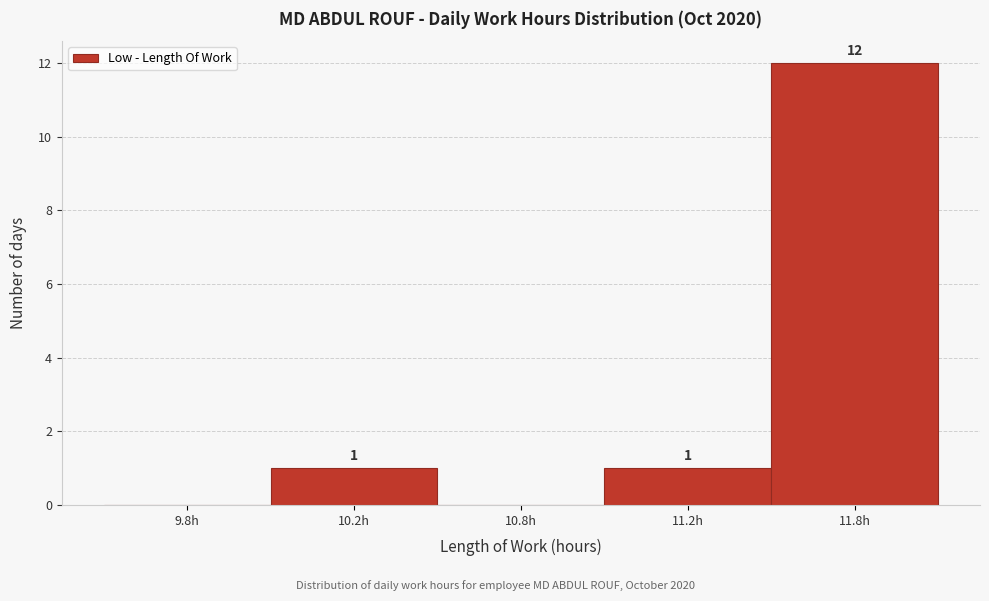

Reading left to right, transcribe all the data shown in this chart.

9.8h=0	10.2h=1	10.8h=0	11.2h=1	11.8h=12